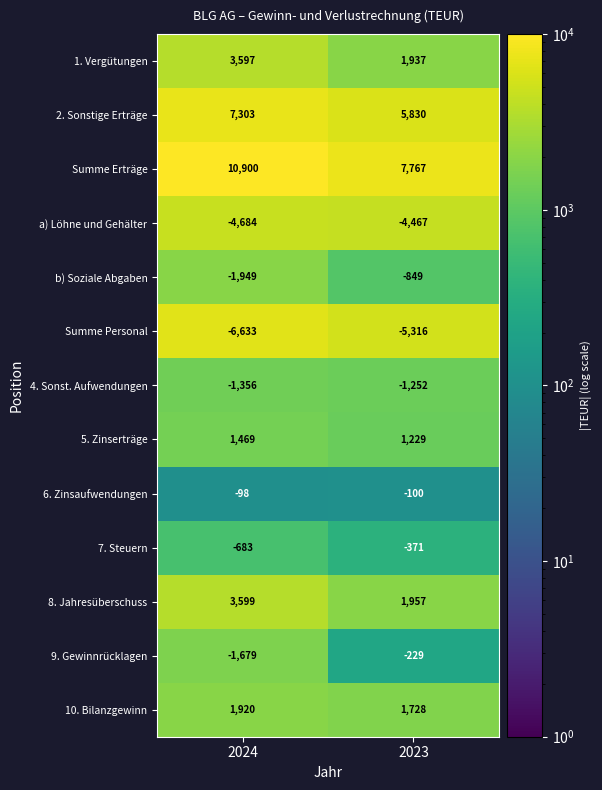

Which category has the lowest value across all series?

2024